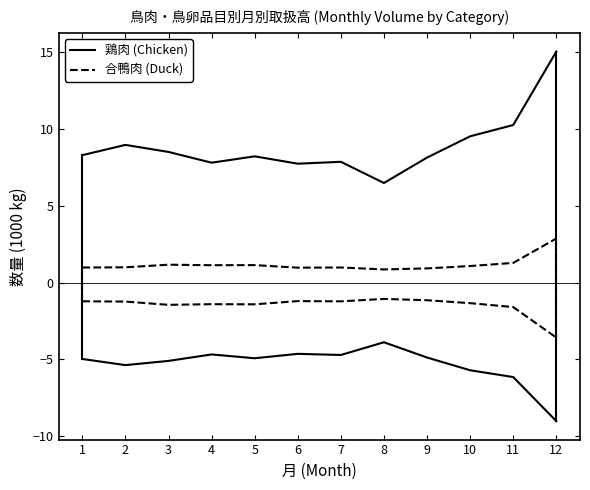

In 合鴨肉 (Duck) +, how many points are lower than both neighbors (excluding endpoints)?

3